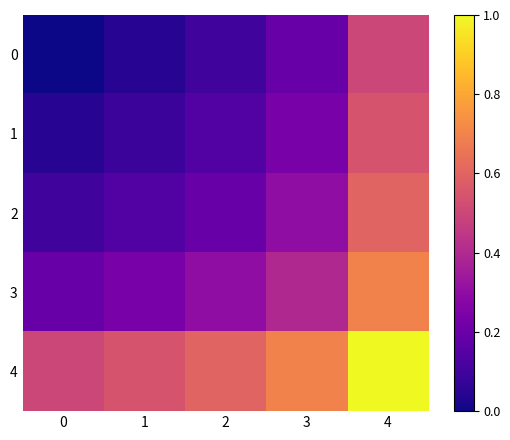

Which series has the largest total across all categories?

4